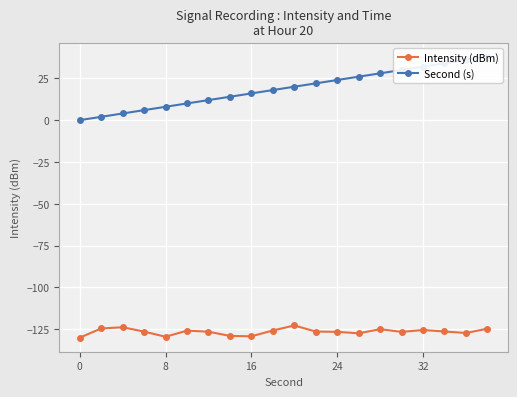

True or false: Intensity (dBm) has more than 0 interior local peaks.

True